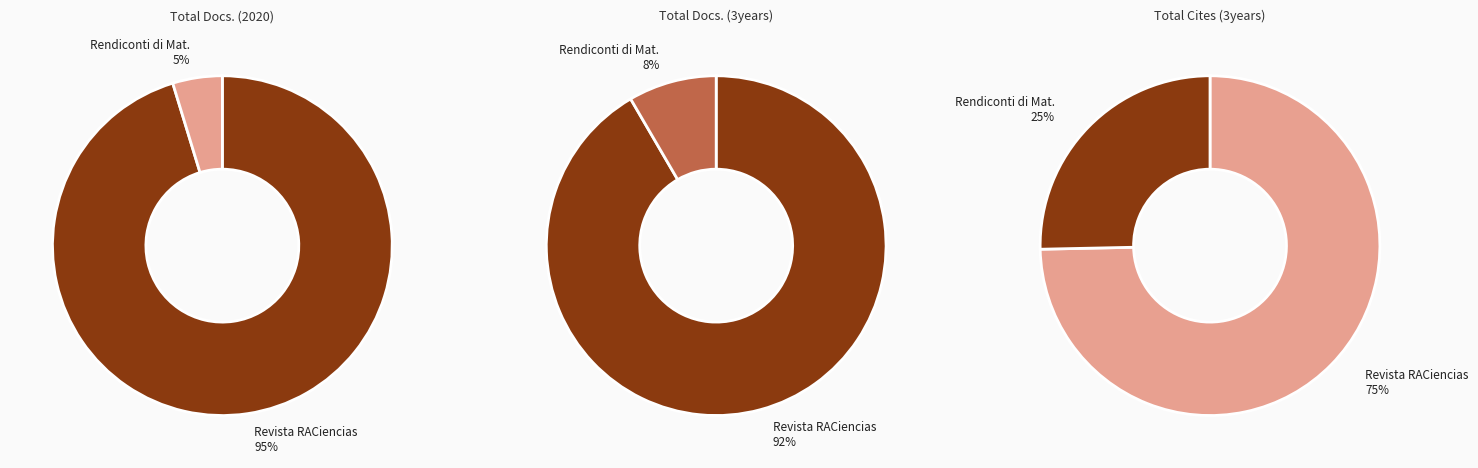

What percentage is NOT represented by Revista de la Real Academia de Ciencias?

4.7%